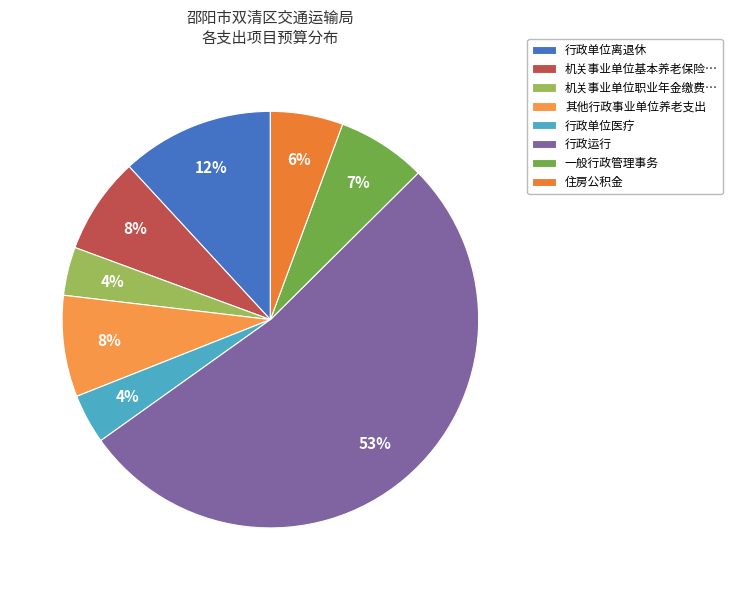

What is the largest slice in the pie chart?

行政运行